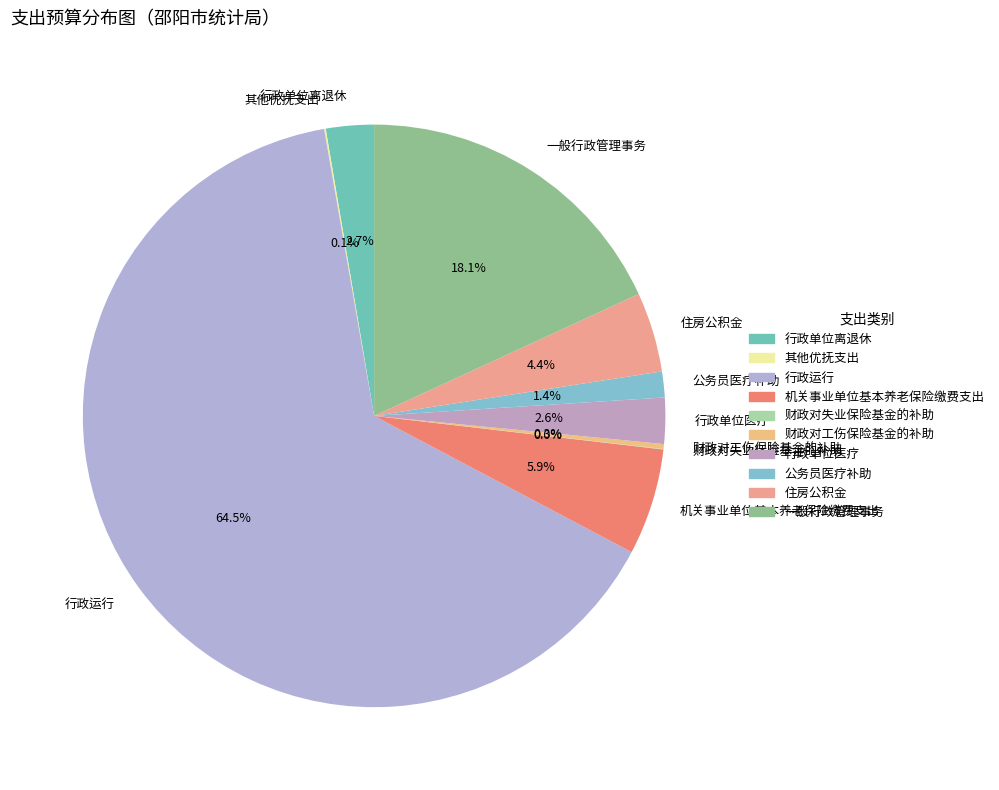

Which has a higher value, 机关事业单位基本养老保险缴费支出 or 行政单位离退休?

机关事业单位基本养老保险缴费支出